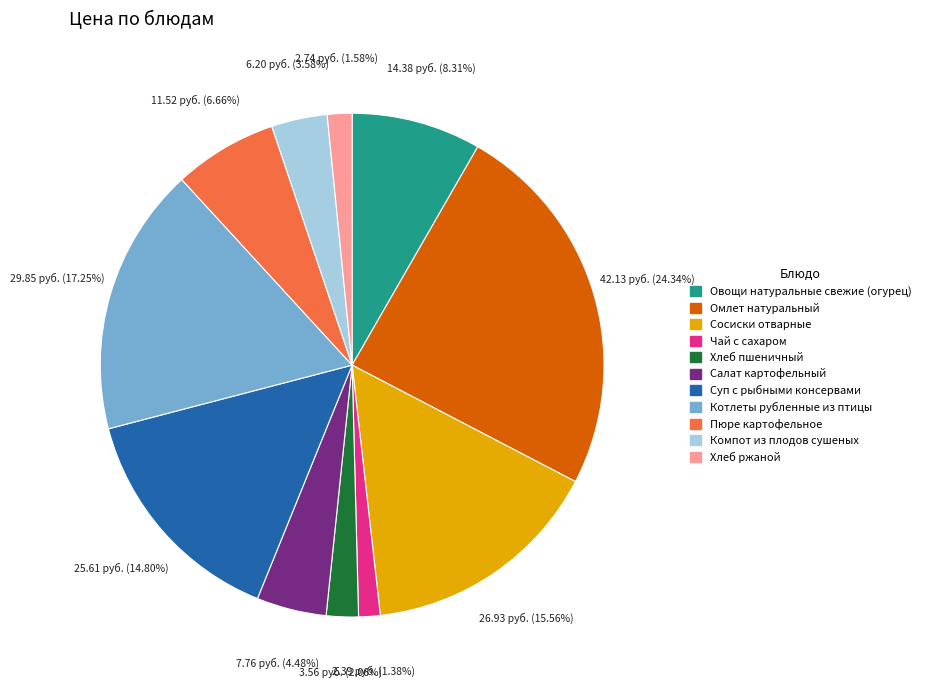

True or false: Омлет натуральный accounts for 24% of the total.

True